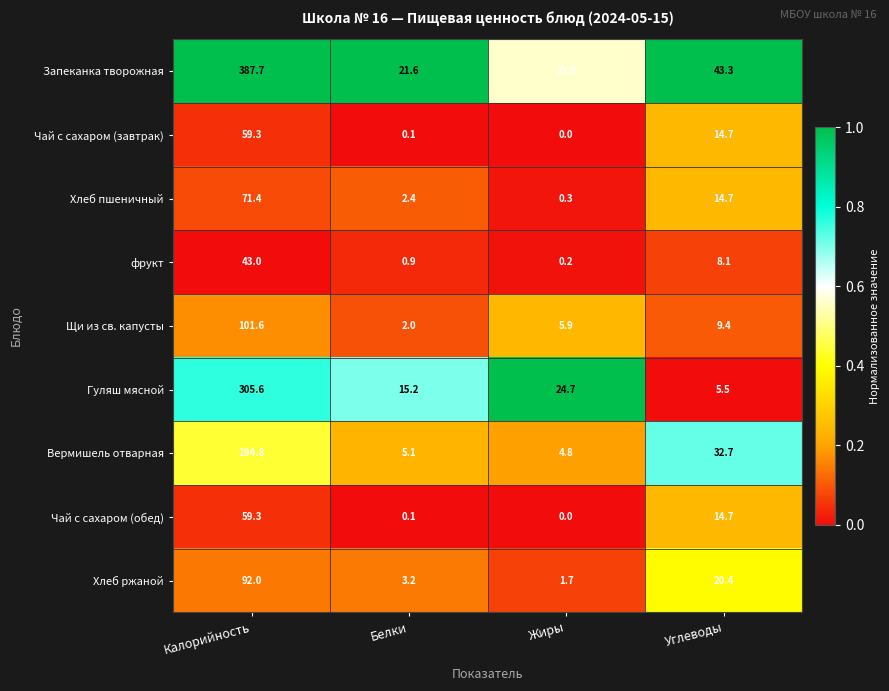

Which series has the largest total across all categories?

Запеканка творожная